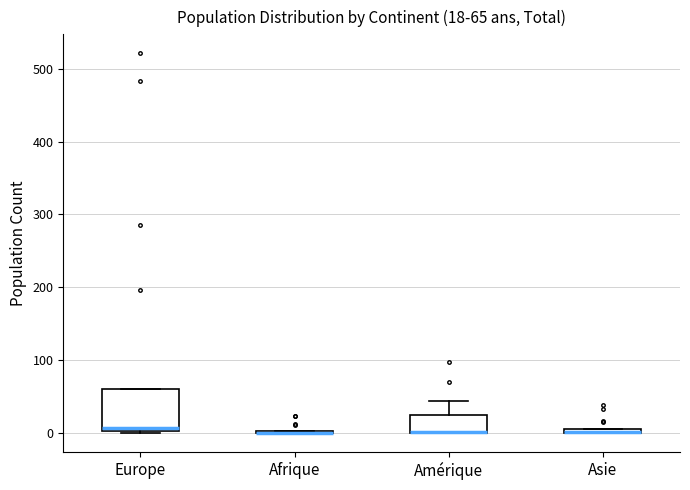

Which box is the tallest, from its lower edge to its upper edge?

Europe